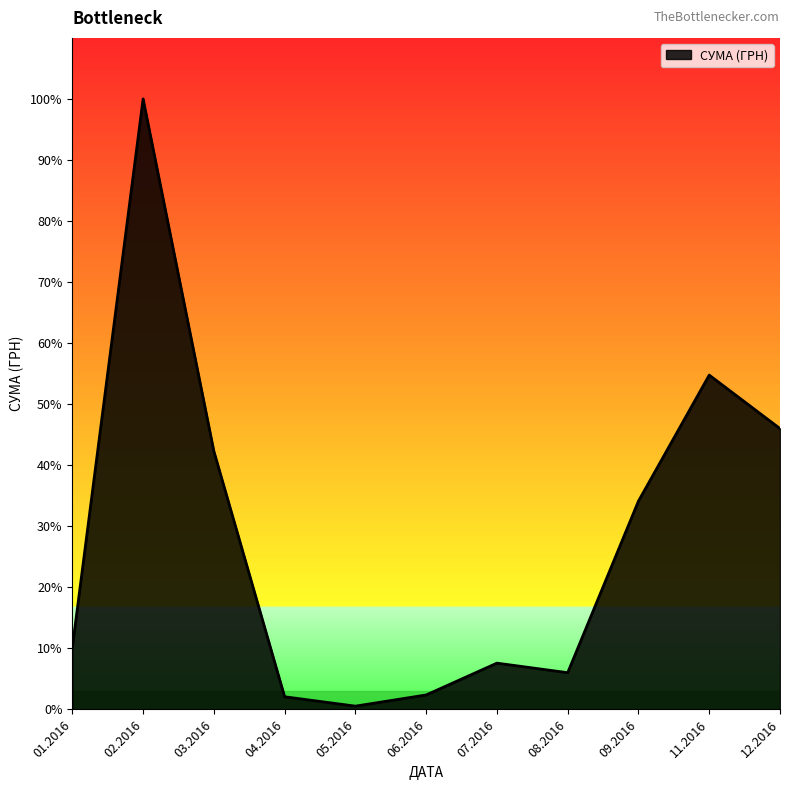

Does the chart display data point markers on the line(s)?

No